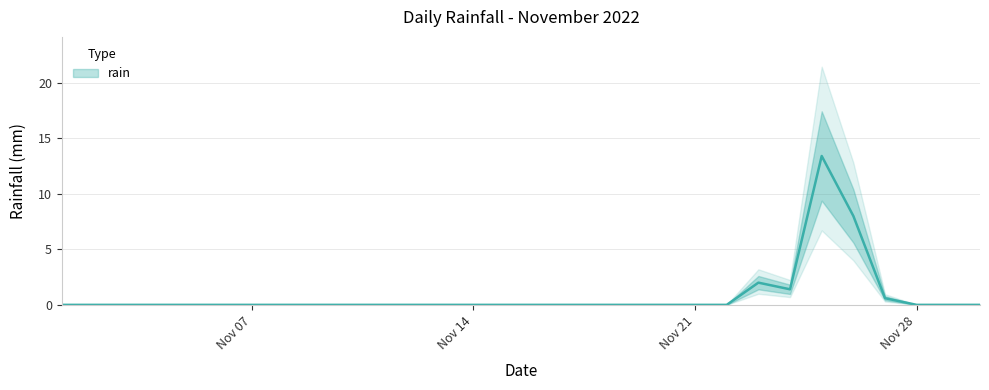

How many points are lower than both their immediate neighbors (excluding endpoints)?

1